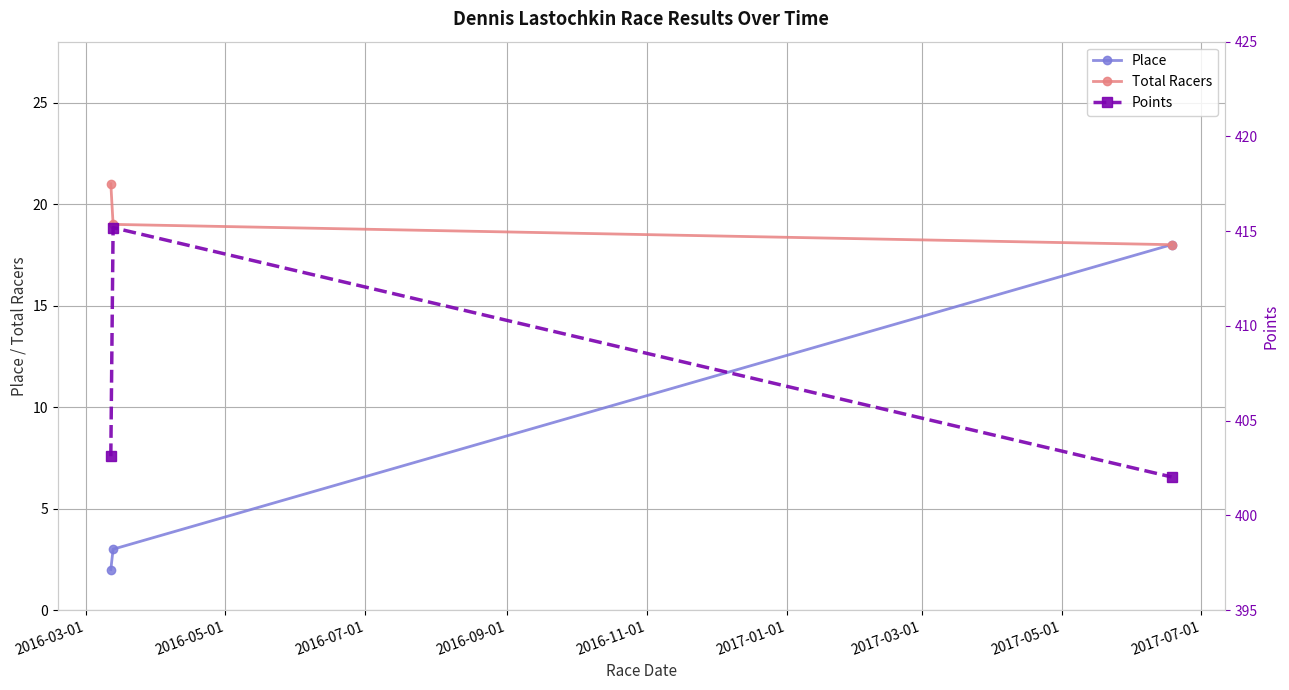

How many values in the Points series exceed 403?

2